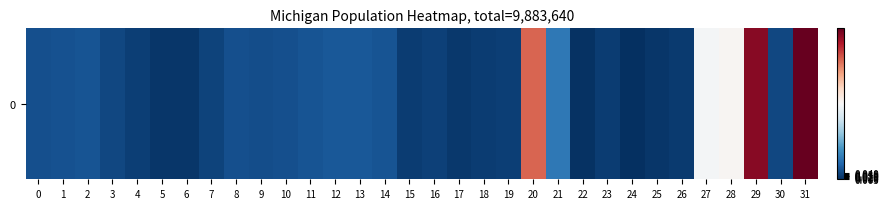

Reading left to right, extract all data points from this chart.

0.1	0.1	0.1	0.0	0.0	0.0	0.0	0.0	0.1	0.1	0.1	0.1	0.1	0.1	0.1	0.0	0.0	0.0	0.0	0.0	0.8	0.1	0.0	0.0	0.0	0.0	0.0	0.5	0.5	1.0	0.0	1.0